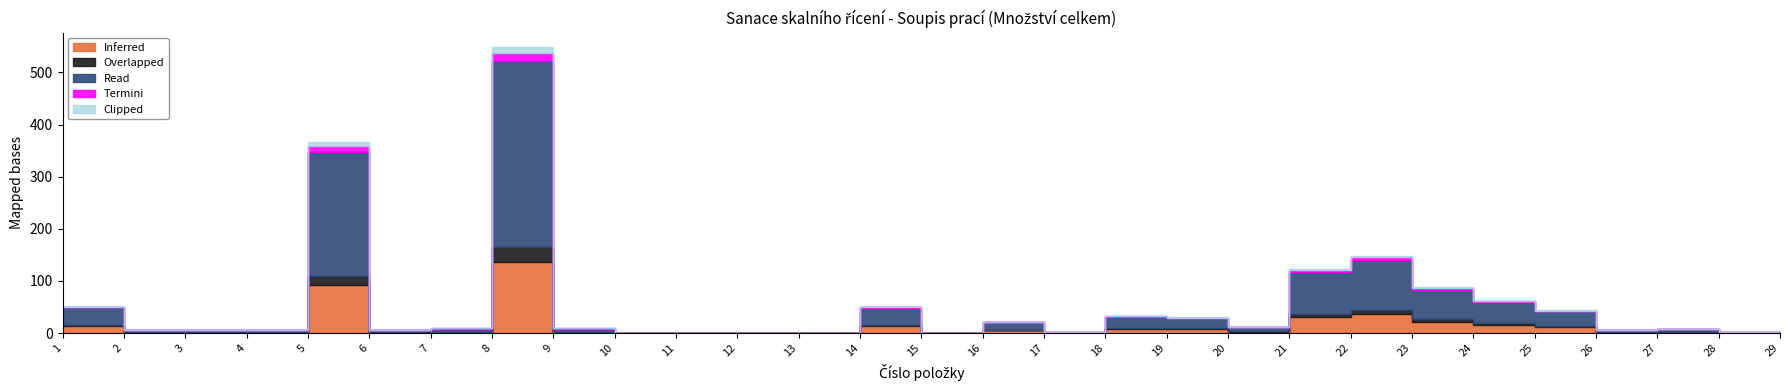

How many values exceed 9?

13